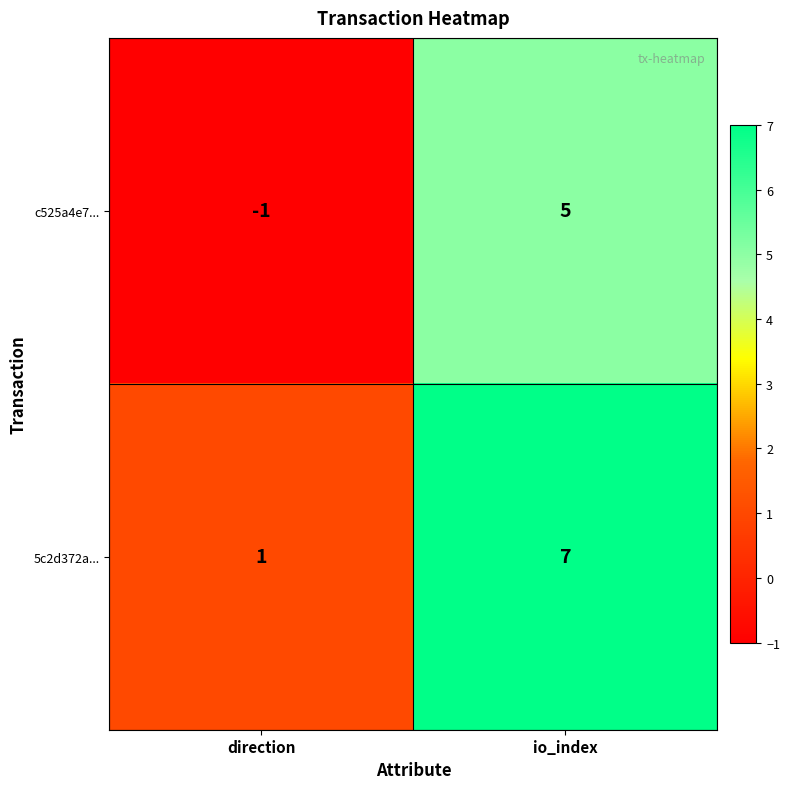

Rank the series by their maximum value, from highest to lowest.

5c2d372a..., c525a4e7...